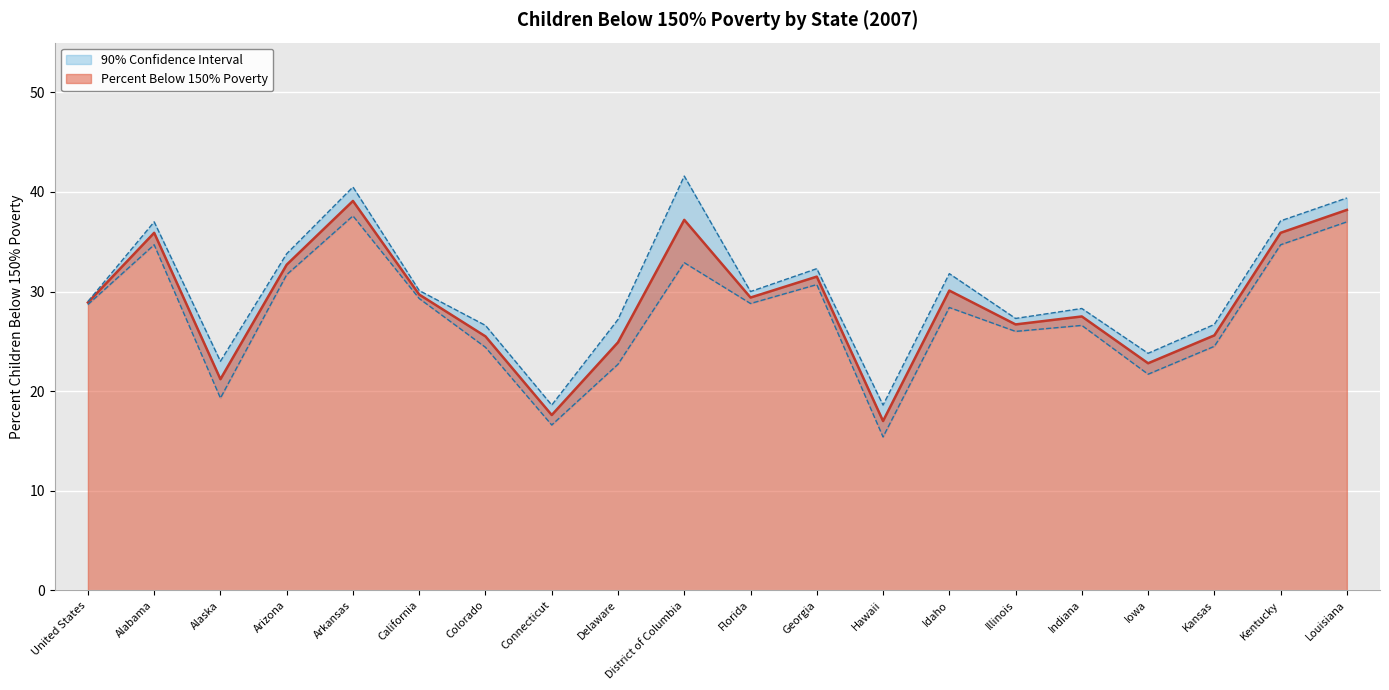

Where is the first local minimum for Upper Bound?

Alaska